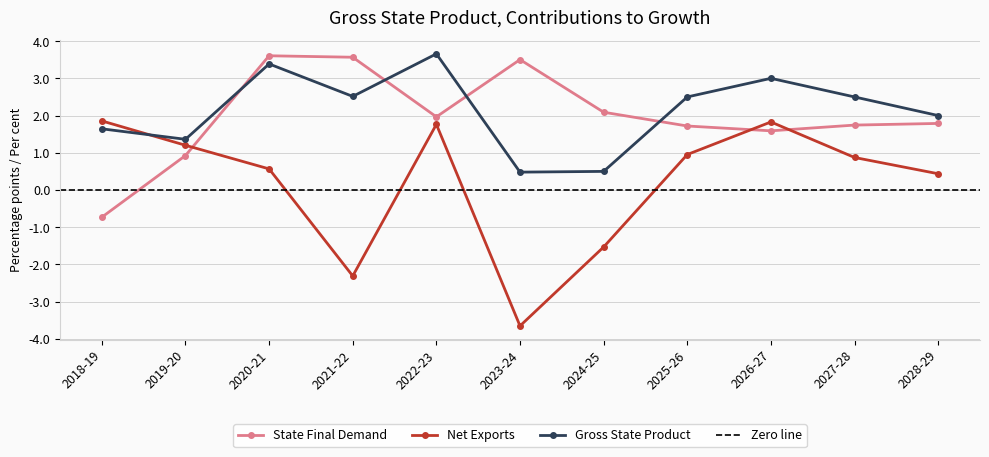

What is the sum of the Net Exports values at 2026-27 and 2018-19?

3.7